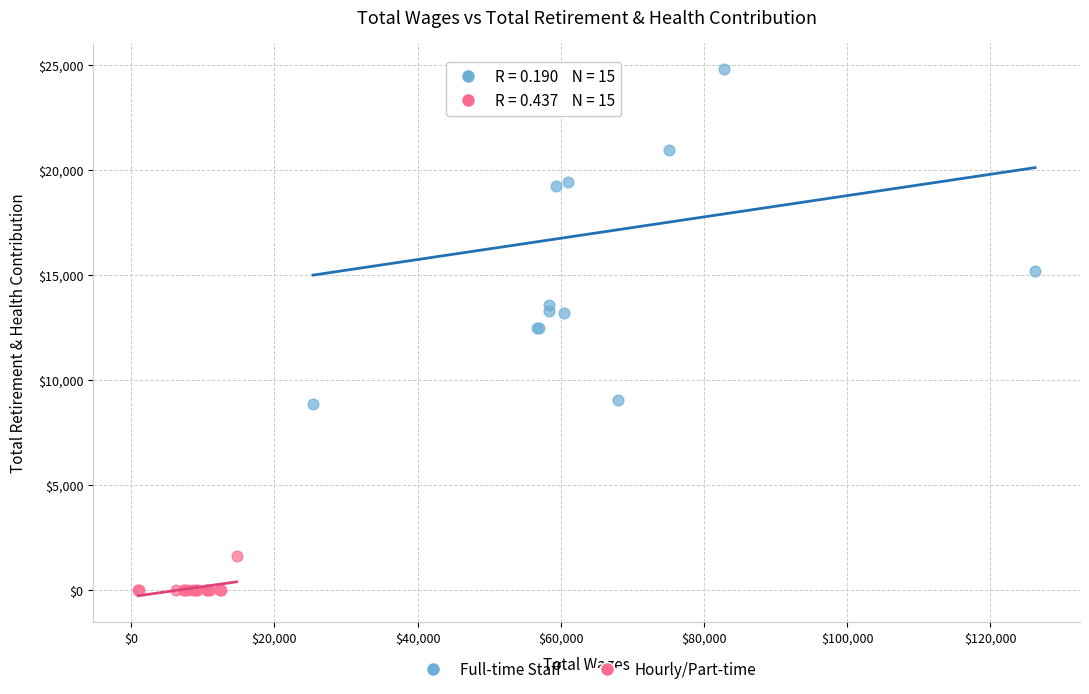

Which series has the largest Y range (max minus min)?

Full-time Staff